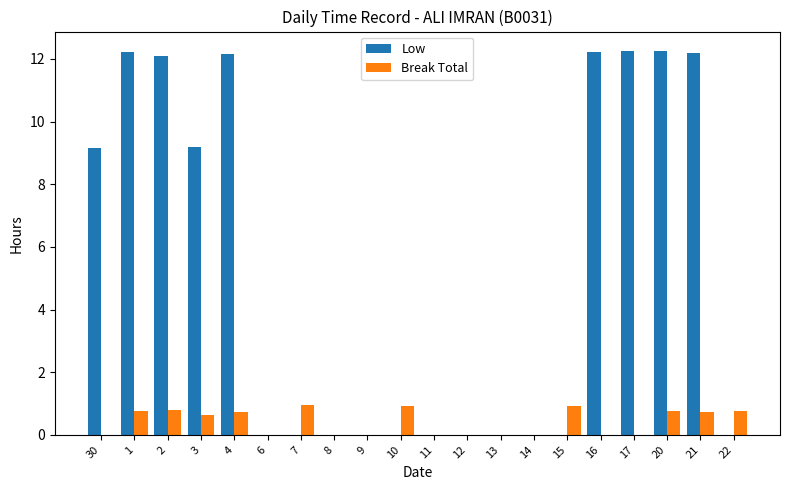

How many groups of bars are there?

20